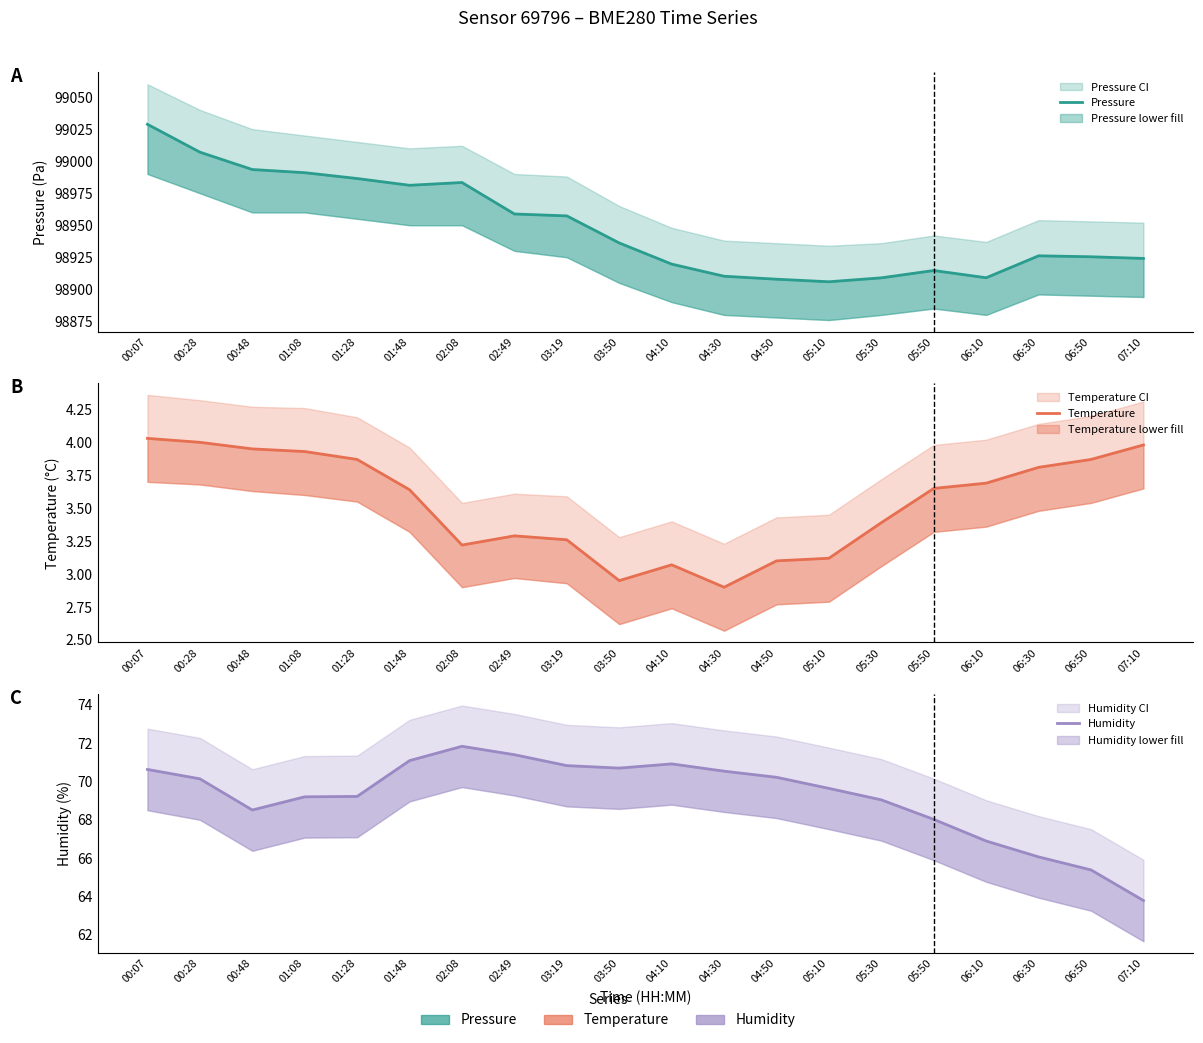

True or false: Temperature has more than 2 interior local peaks.

False